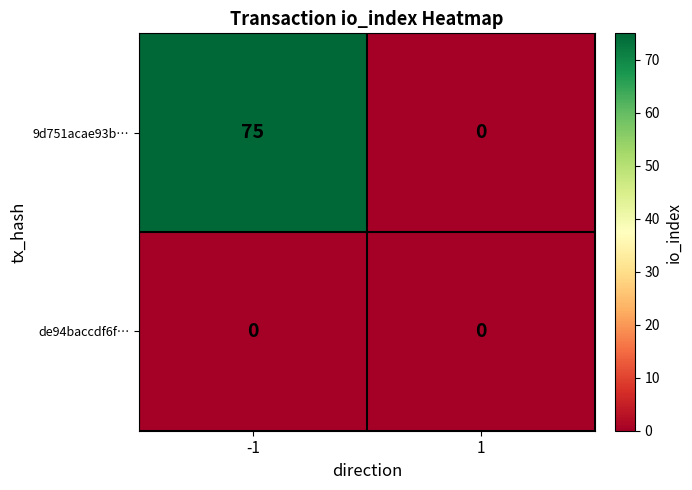

Reading right to left, list all the values displayed in this chart.

9d751acae93b…: 1=0	-1=75
de94baccdf6f…: 1=0	-1=0